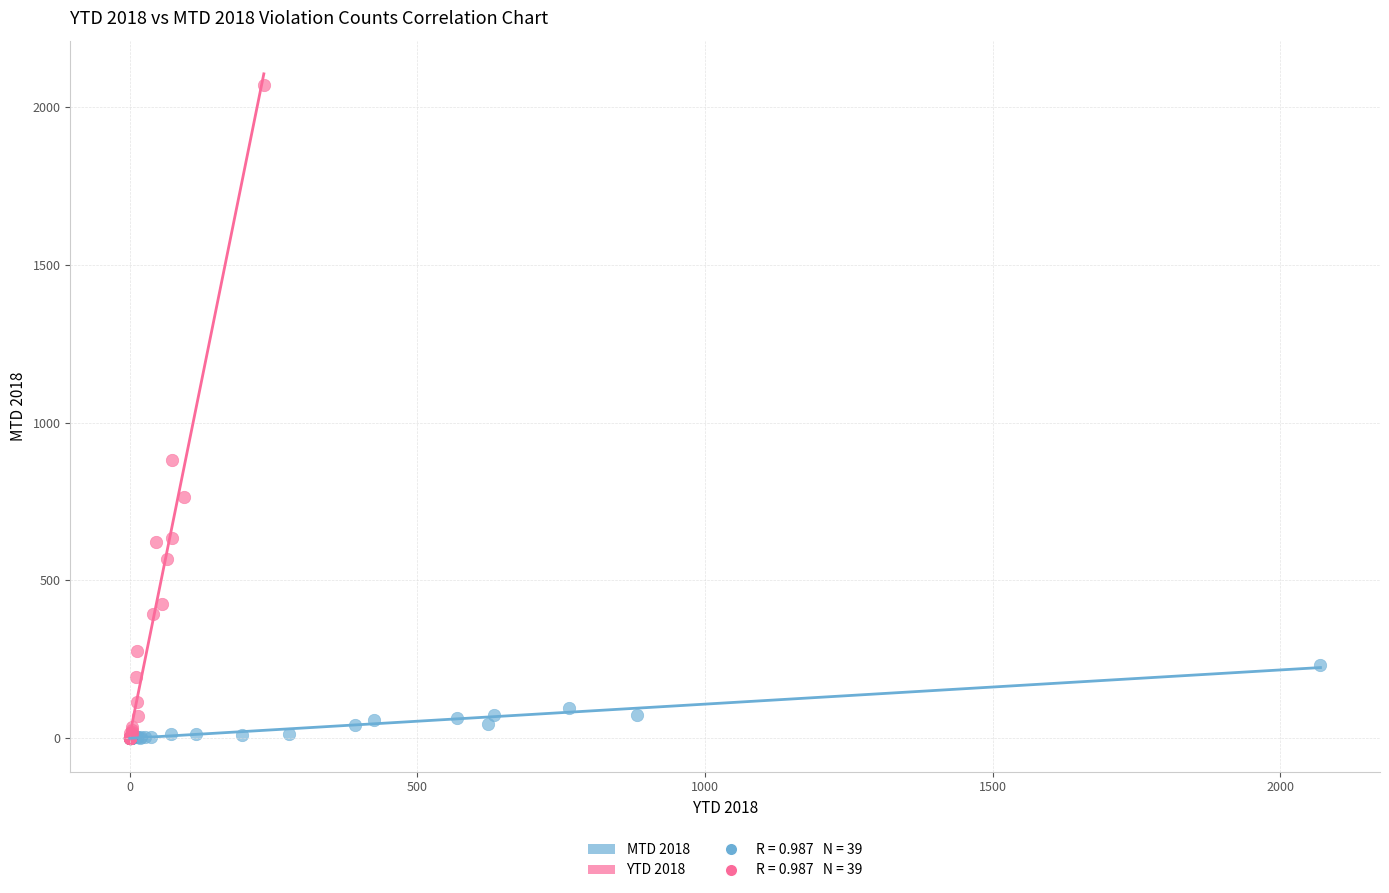

Which series has the widest spread of Y values?

YTD 2018